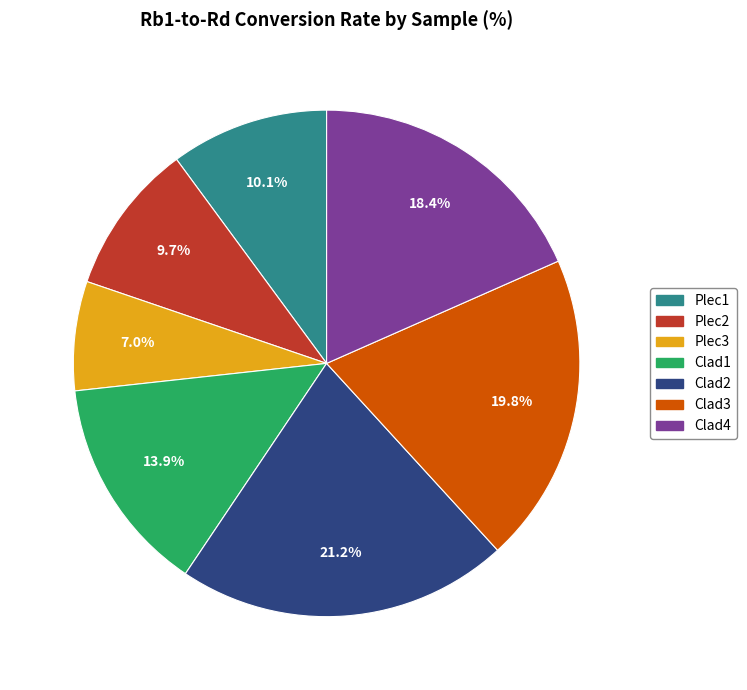

Count the number of slices in the pie.

7